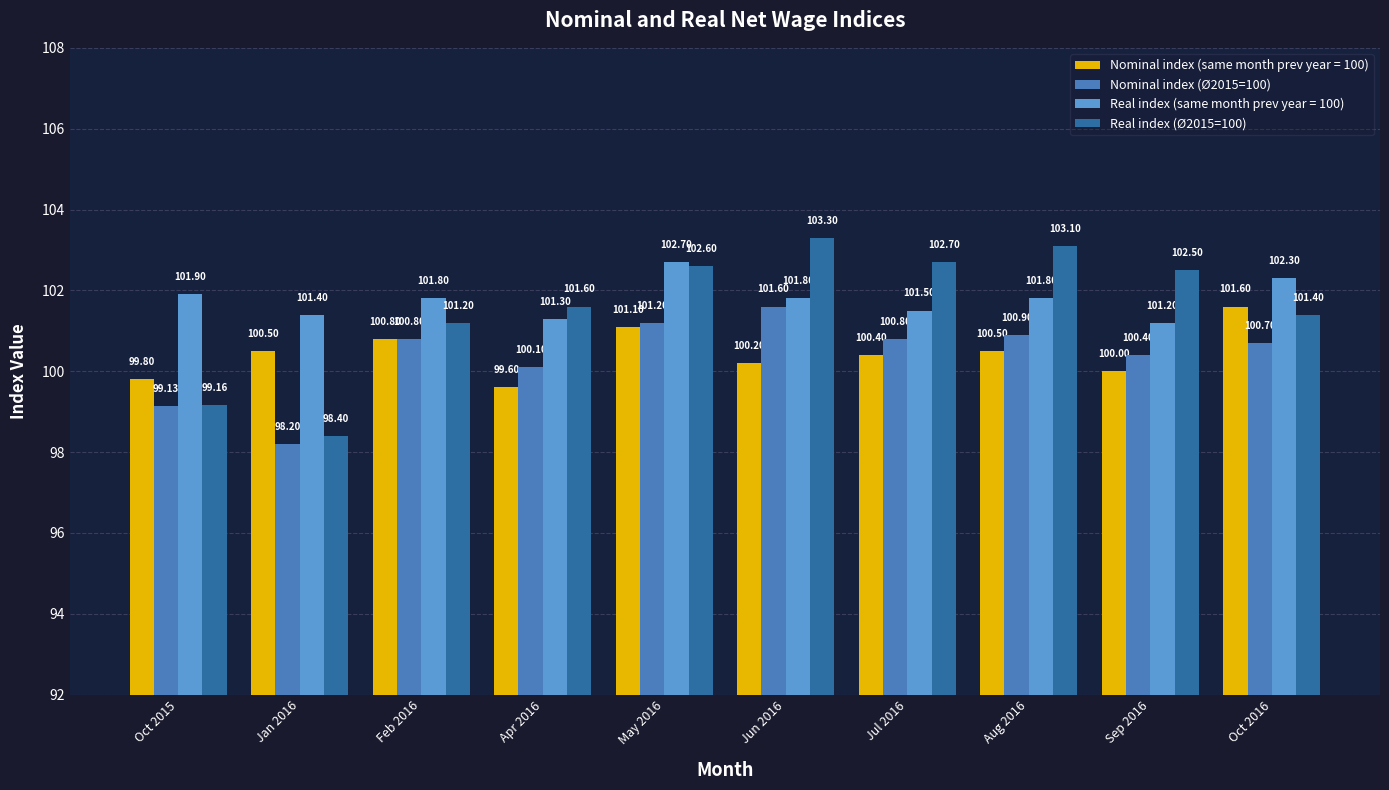

What is the difference between the second highest and minimum values in the Real index (Ø2015=100) series?

4.7